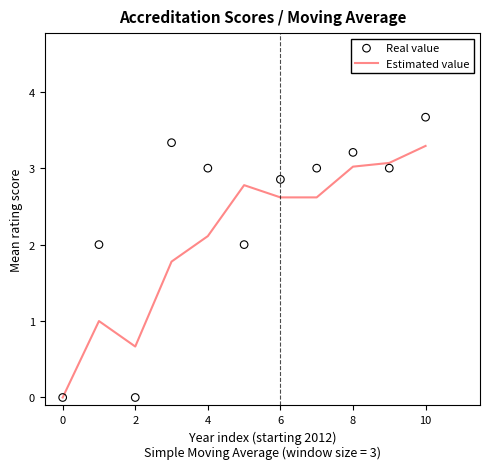

Which series has the largest Y range (max minus min)?

Real value